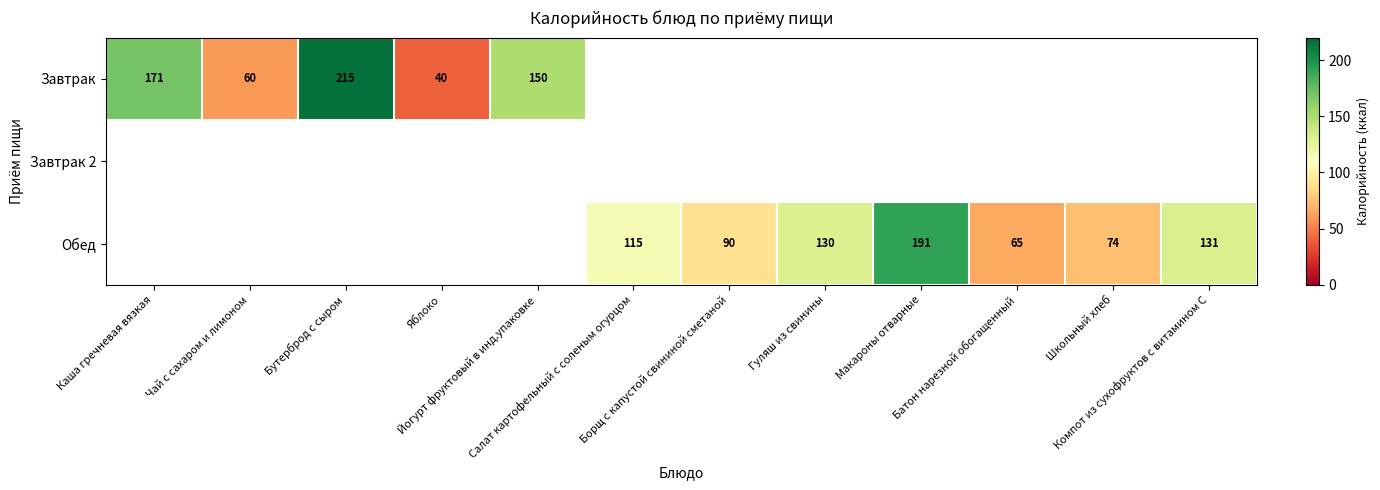

Which series has the largest range (max minus min)?

Завтрак